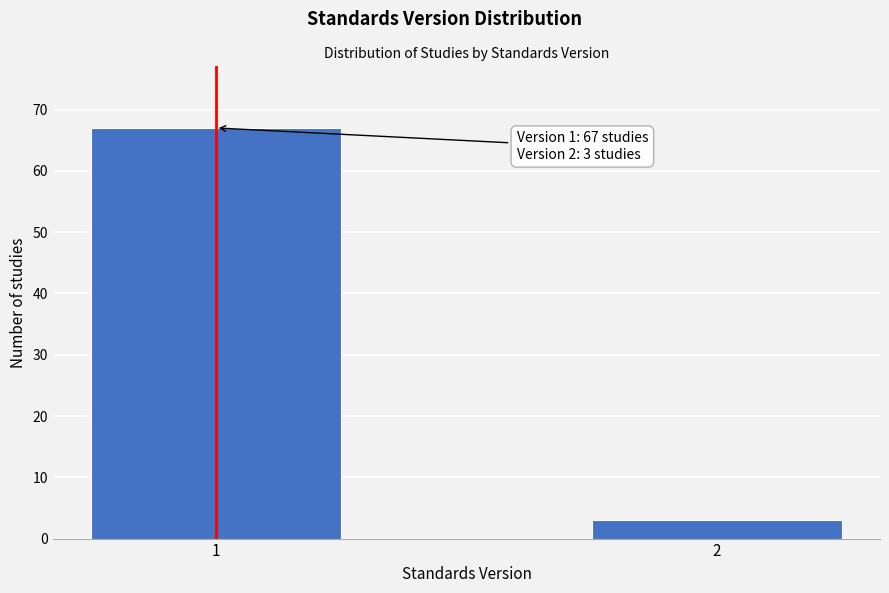

Reading left to right, extract all data points from this chart.

67	3